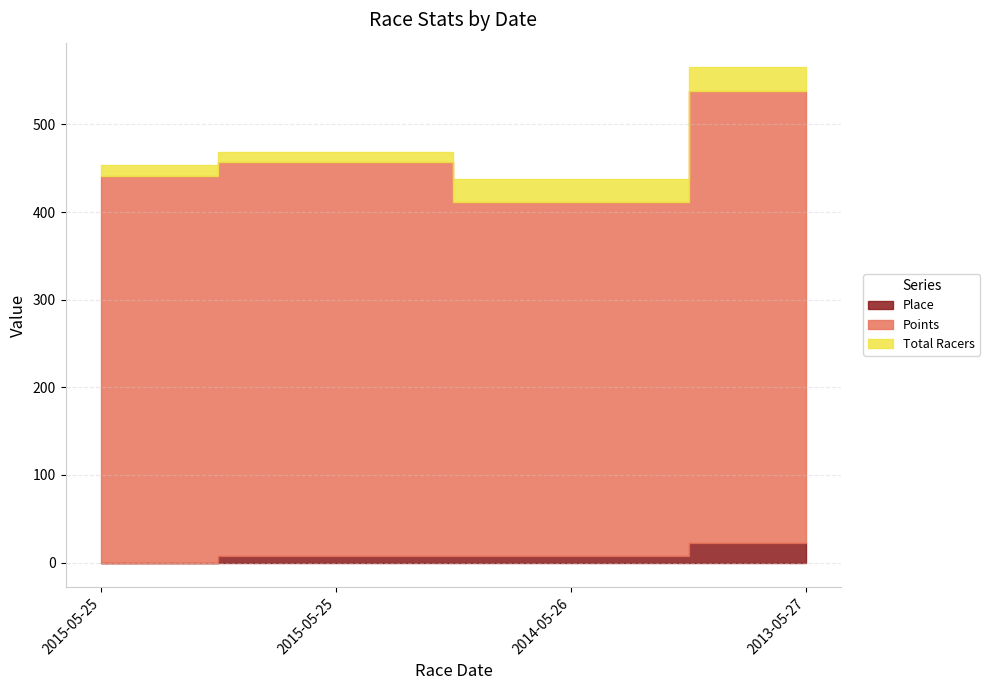

True or false: Place and Total Racers intersect in this chart.

False